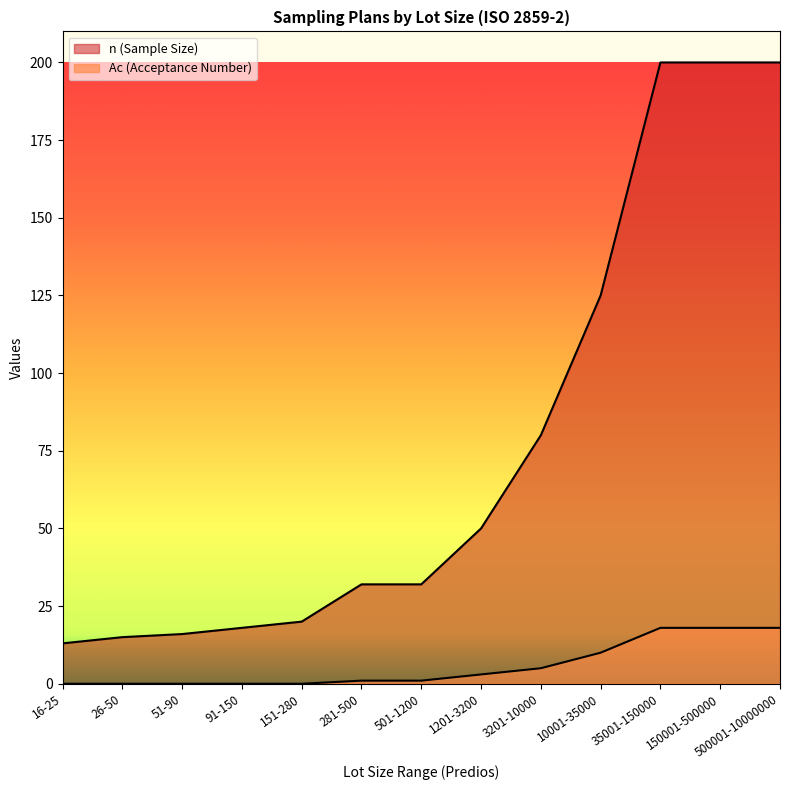

True or false: Ac (Acceptance Number) and n (Sample Size) cross at least once.

False